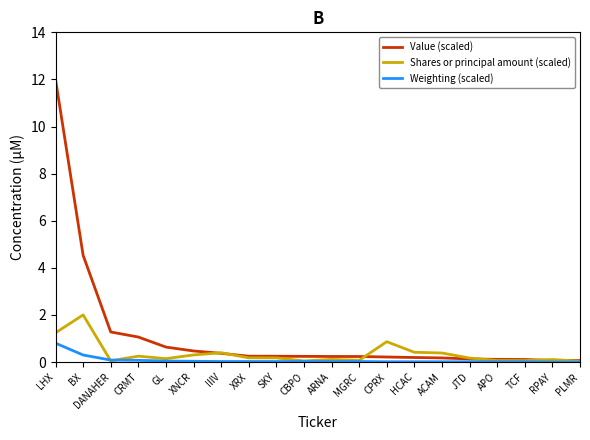

At which category is the sum across all series the highest?

LHX